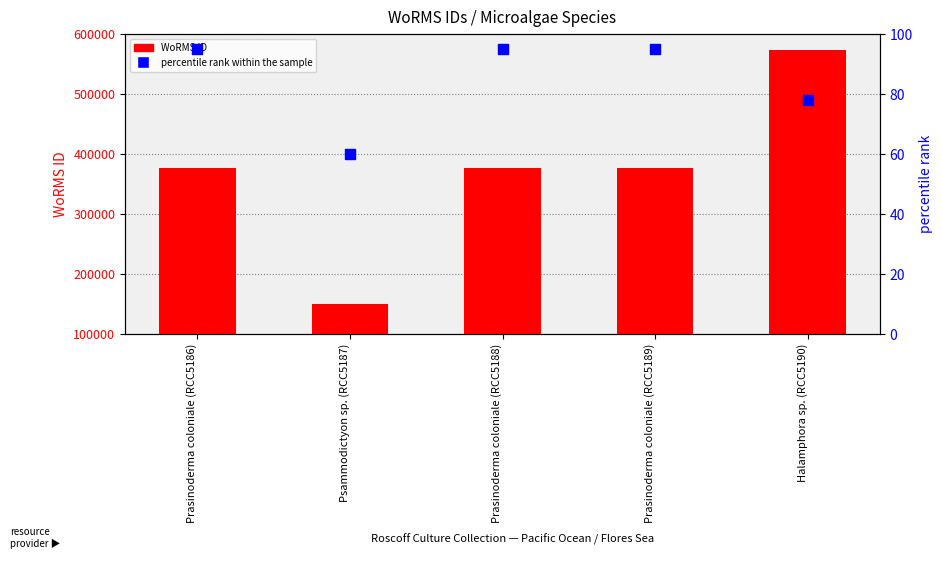

What is the total value across all series at Psammodictyon sp. (RCC5187)?

149276